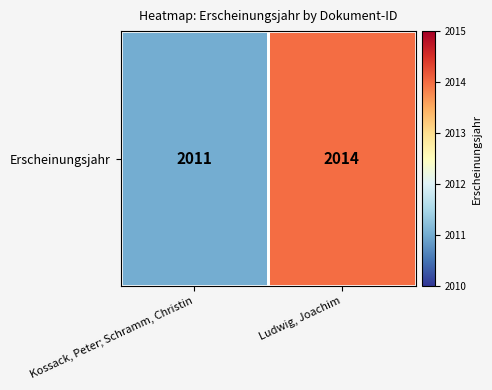

Count the values in the range 2011 to 2014.

2